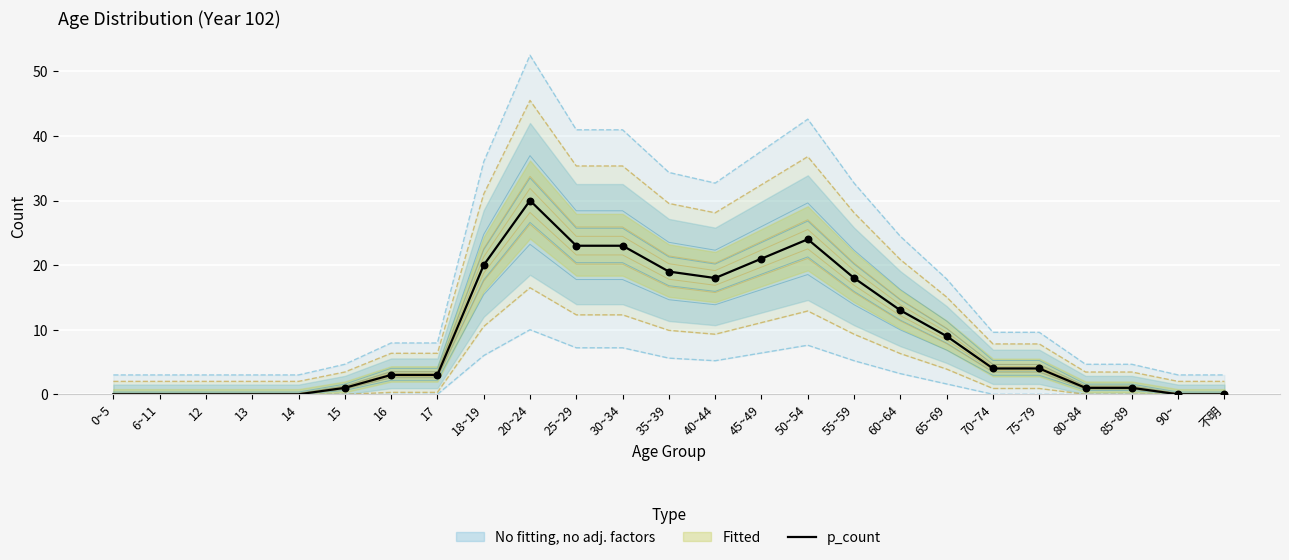

What is the change in value from 35~39 to 不明?

-19